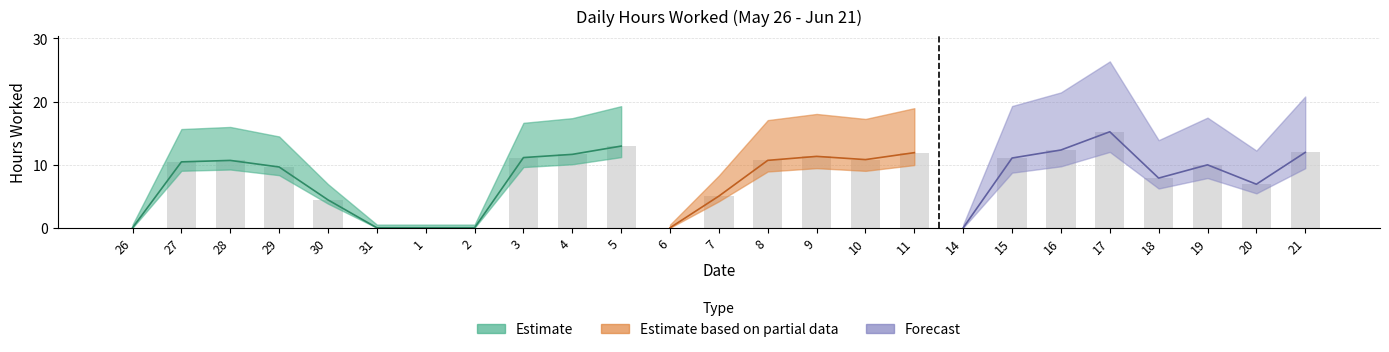

What is the sum of the values at 5 and 16?

25.3